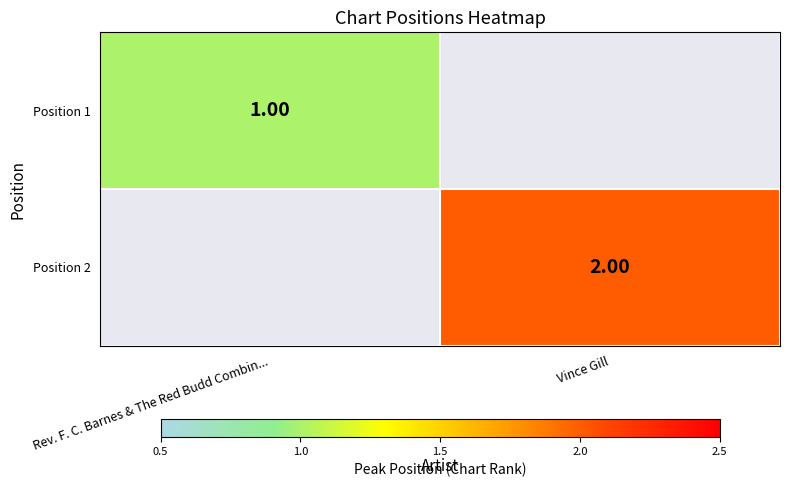

The Position 2 series shows 2.0 at Vince Gill. True or false?

True